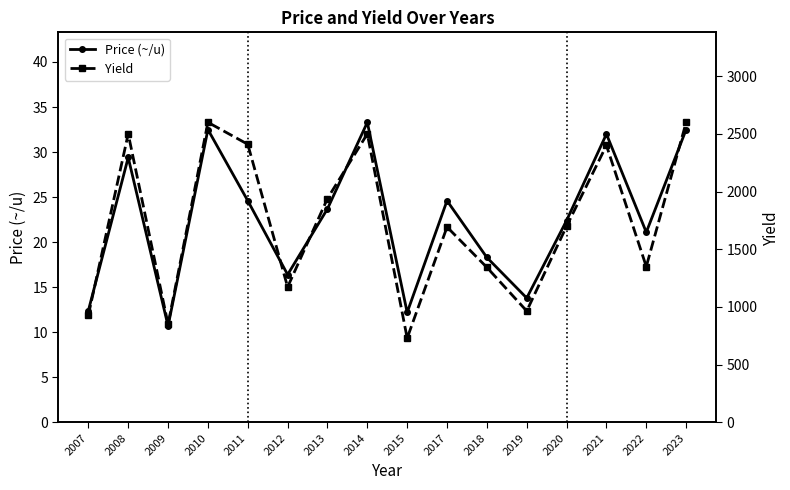

Which series has the widest spread of values?

Yield